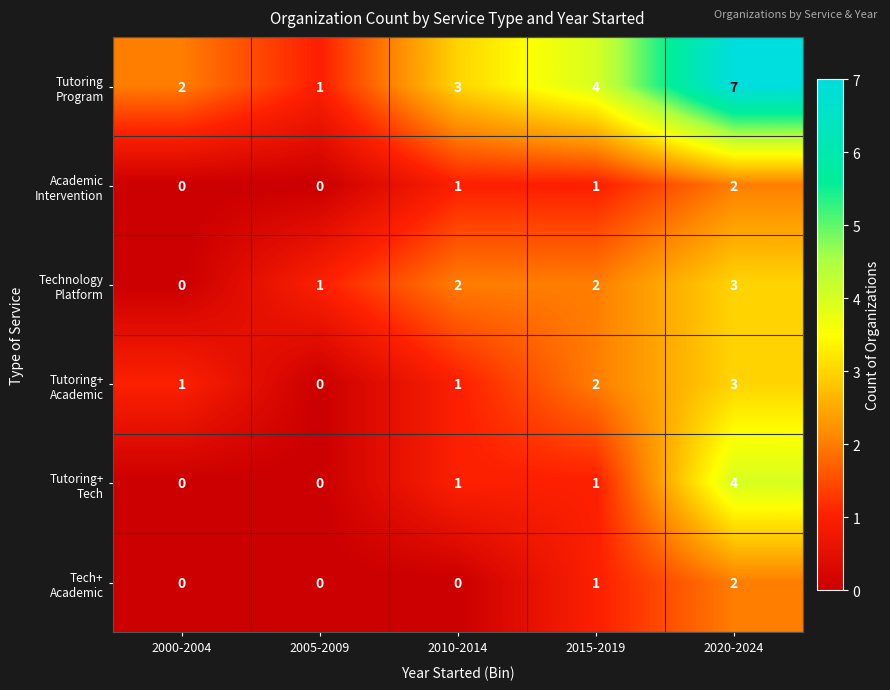

At which category is the sum across all series the highest?

2020-2024